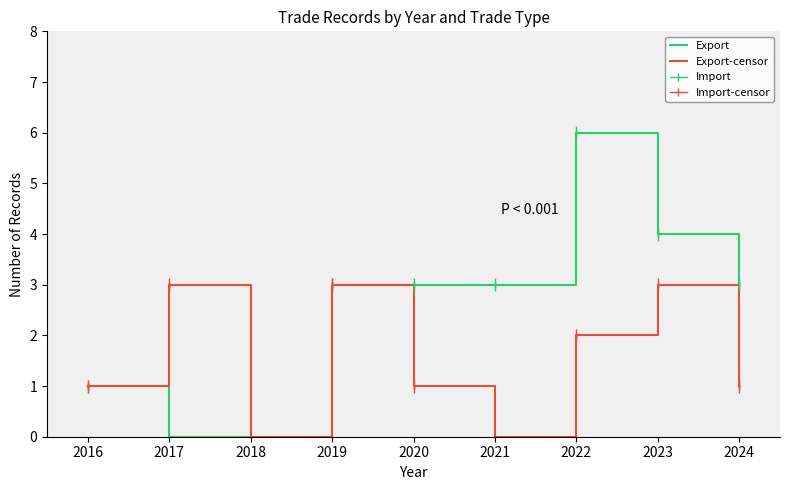

The Export series shows 3 at 2024. True or false?

True